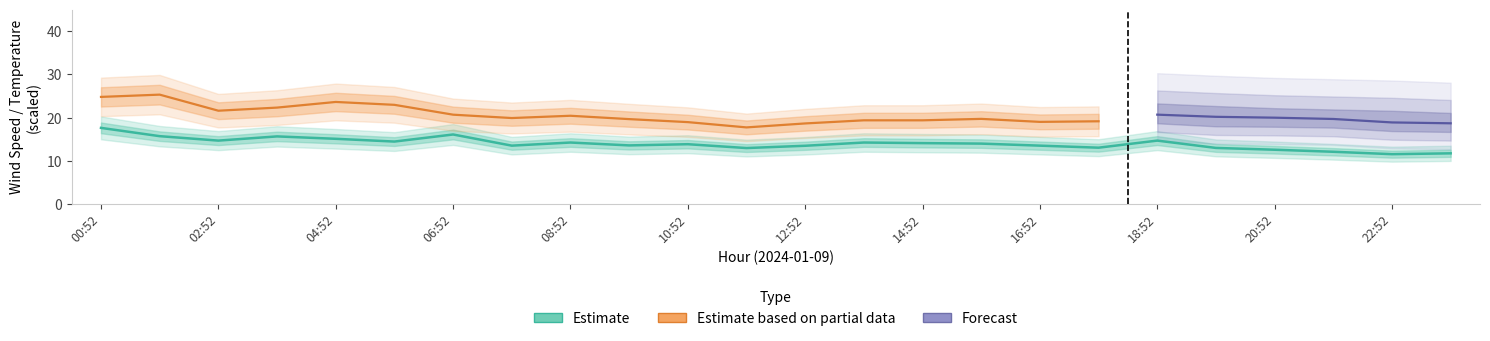

What is the label of the 11th point from the right?

13:52